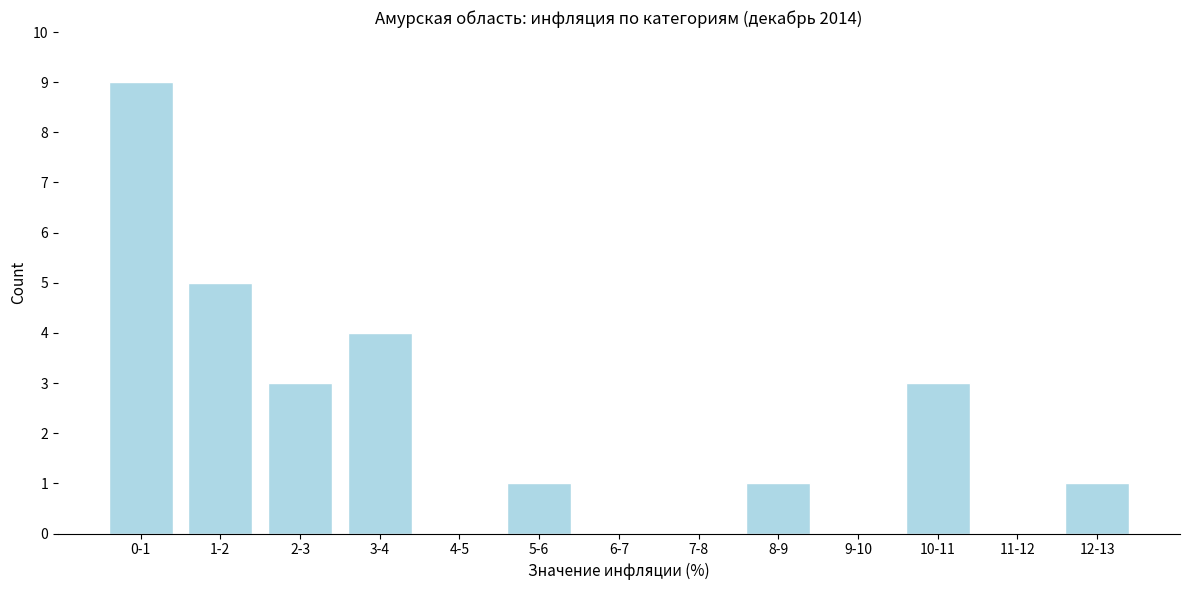

Reading right to left, what are all the values shown in this chart?

12-13=1	11-12=0	10-11=3	9-10=0	8-9=1	7-8=0	6-7=0	5-6=1	4-5=0	3-4=4	2-3=3	1-2=5	0-1=9